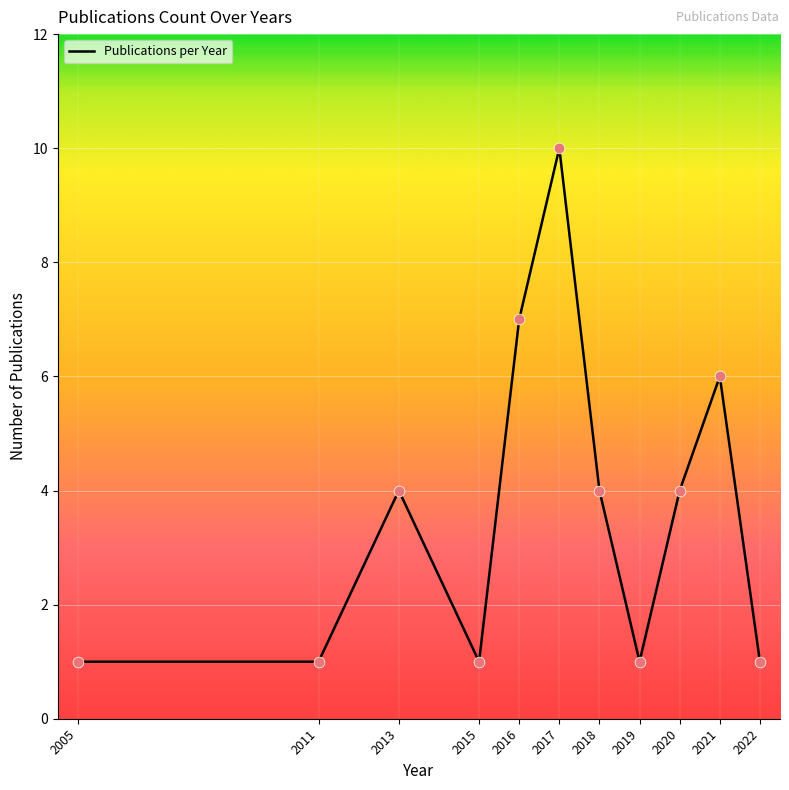

What is the change in value from 2016 to 2022?

-6